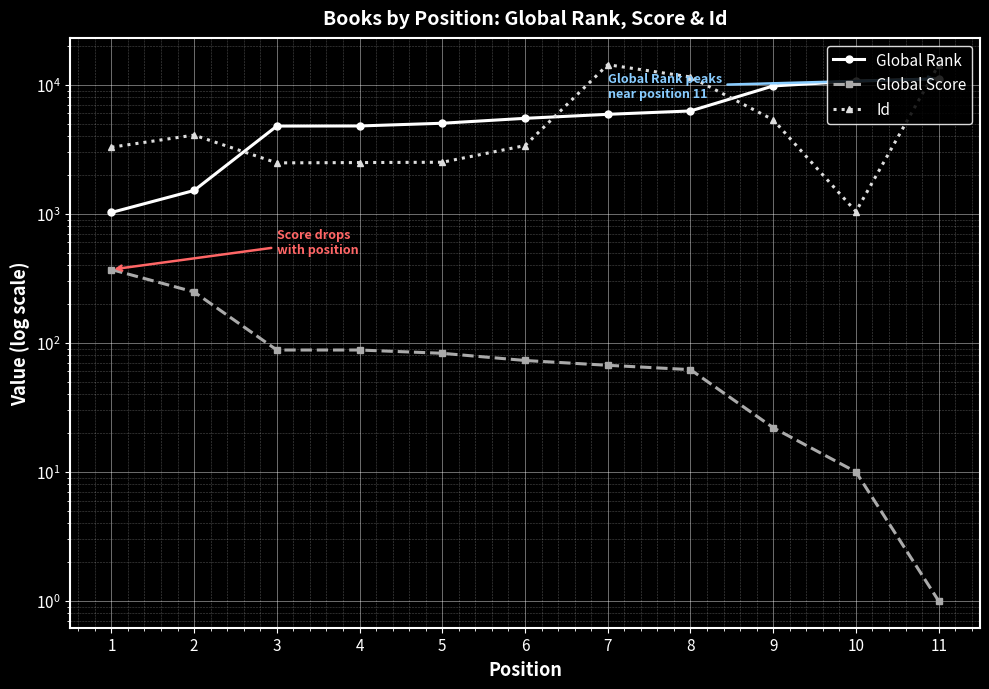

How many intersections are there between Global Rank and Id?

4